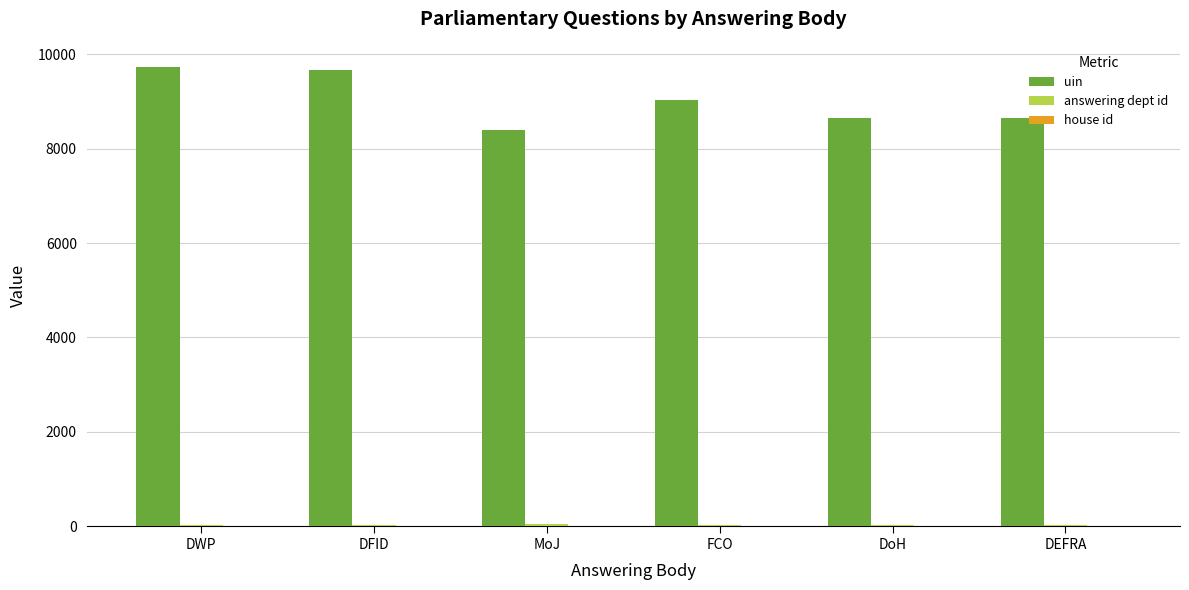

Which series has the largest total across all categories?

uin